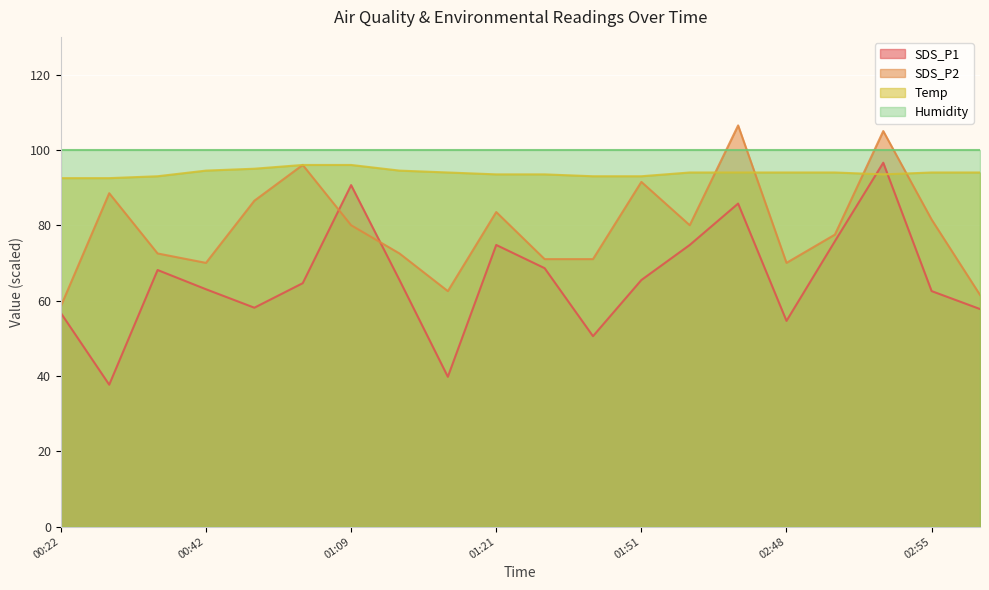

Rank the series at 02:48 from highest to lowest value.

Humidity, Temp, SDS_P2, SDS_P1